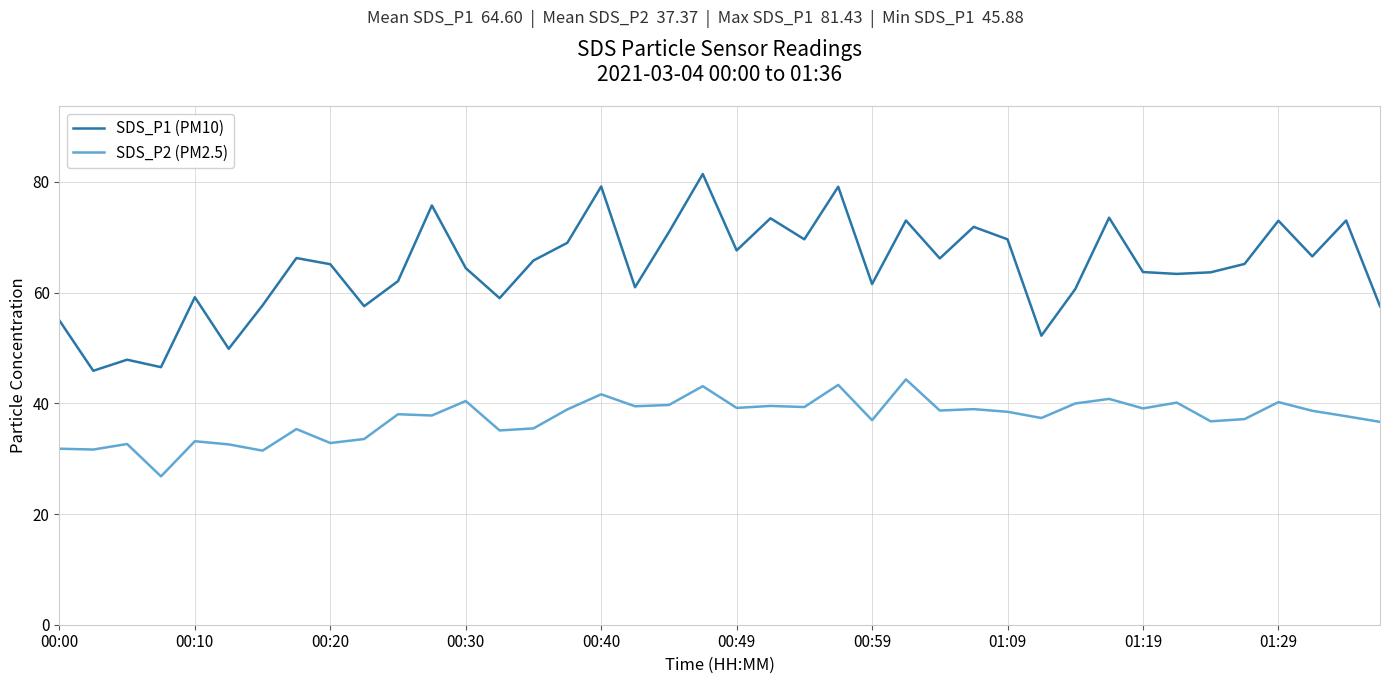

Rank the series by their average value, from lowest to highest.

SDS_P2 (PM2.5), SDS_P1 (PM10)